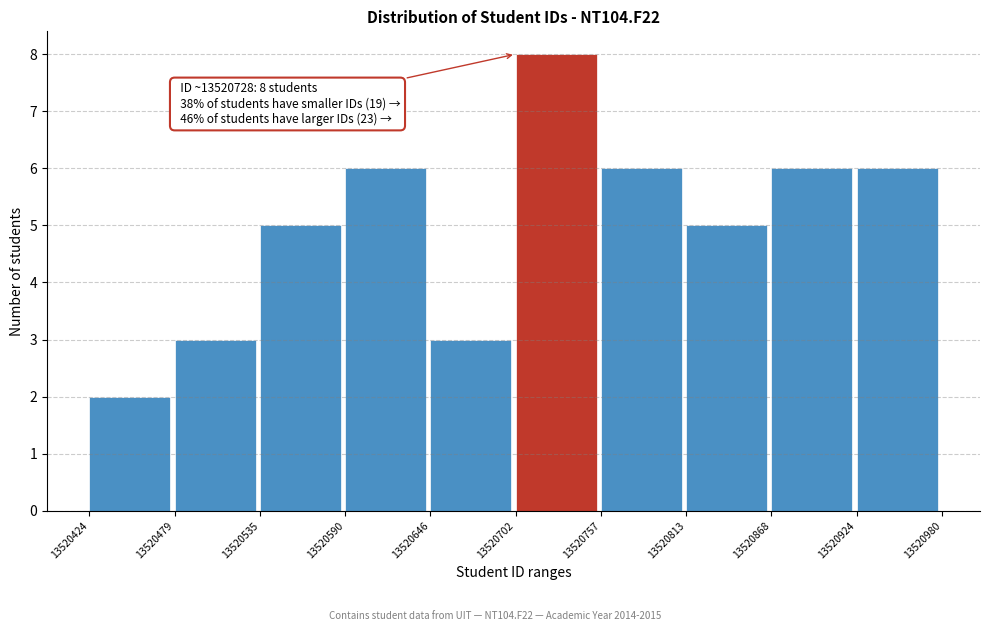

Over which range of the x-axis is the bar tallest?

13520702 to 13520757